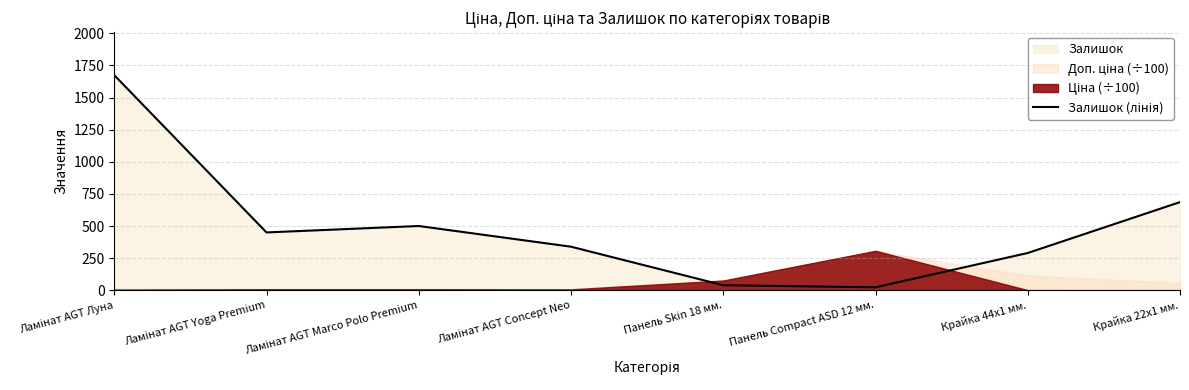

What value does the data have at Крайка 22x1 мм.?

686